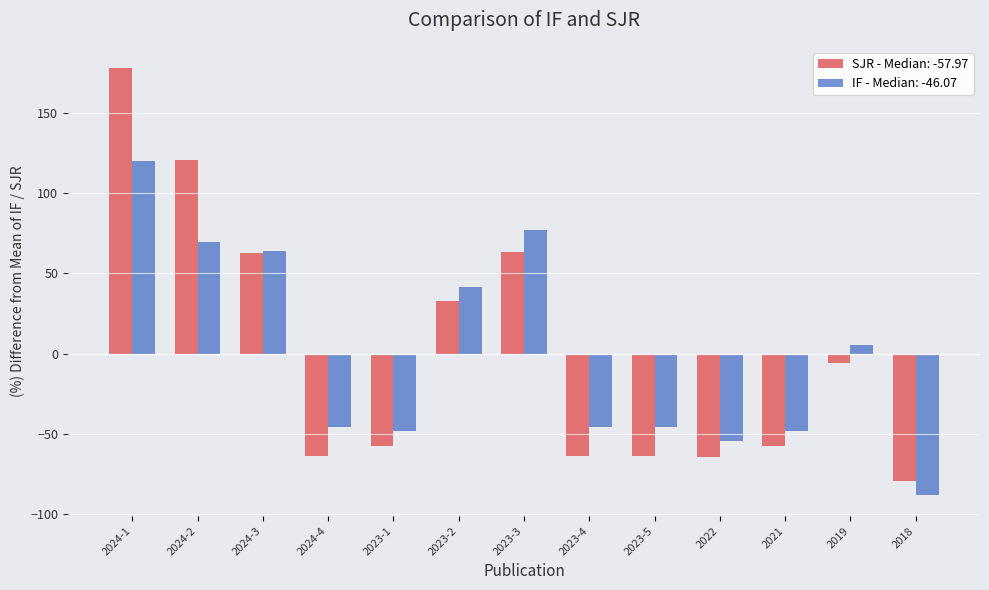

At how many categories does at least one series exceed 101?

2